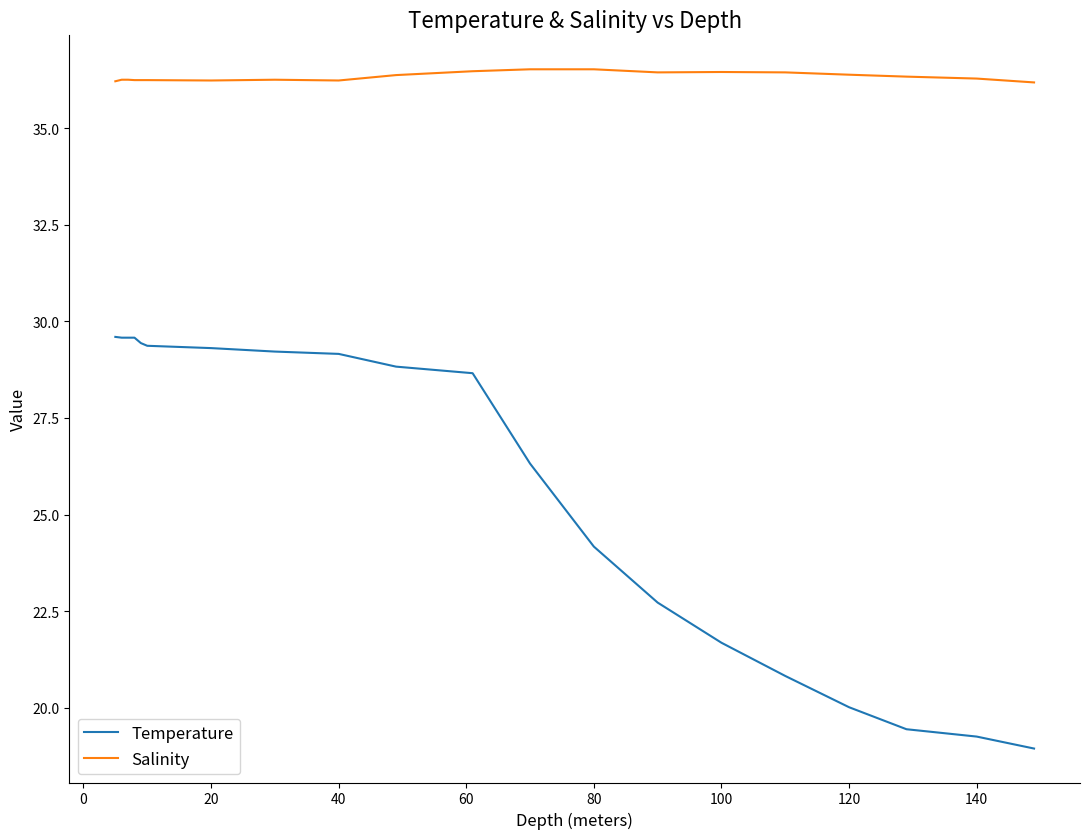

What is the greatest value displayed?

36.5